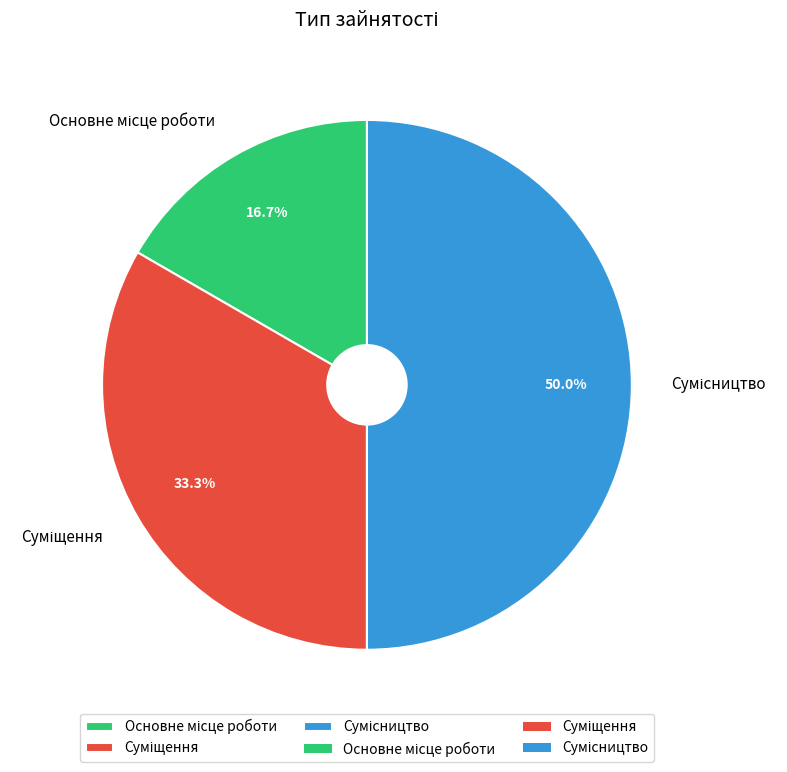

Is it true that Основне місце роботи is 17% of the pie?

True